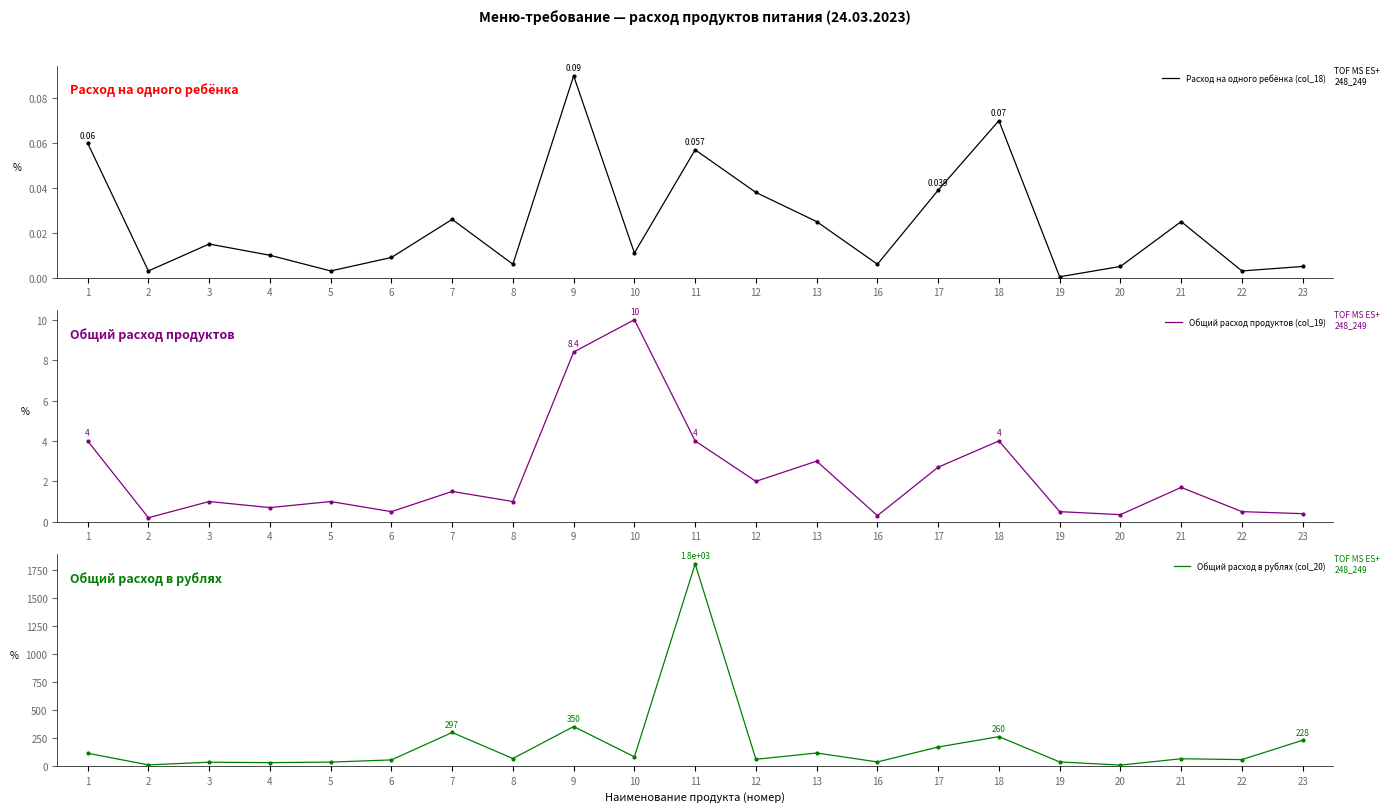

Which series reaches the maximum Y coordinate?

Общий расход в рублях (col_20)